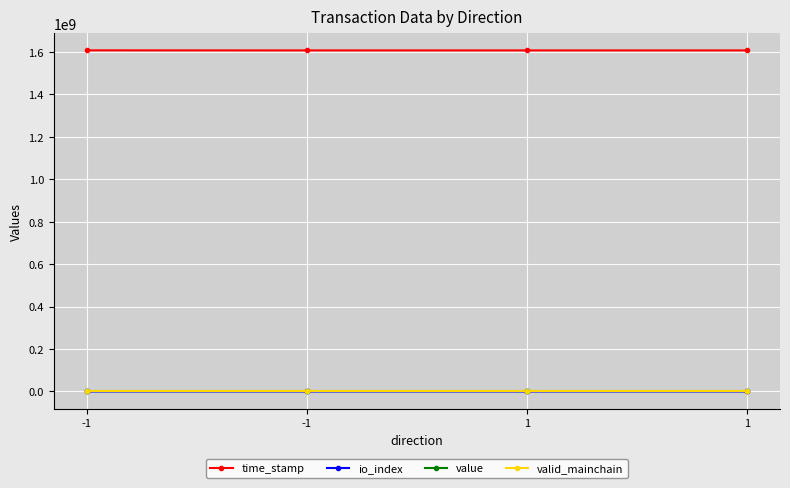

Reading left to right, extract all data points from this chart.

time_stamp: -1=1607368628.0	-1=1607071433.0	1=1607062433.0	1=1607062403.0
io_index: -1=3660.0	-1=10.0	1=0.0	1=0.0
value: -1=0.0	-1=0.0	1=0.0	1=0.0
valid_mainchain: -1=1.0	-1=1.0	1=1.0	1=1.0